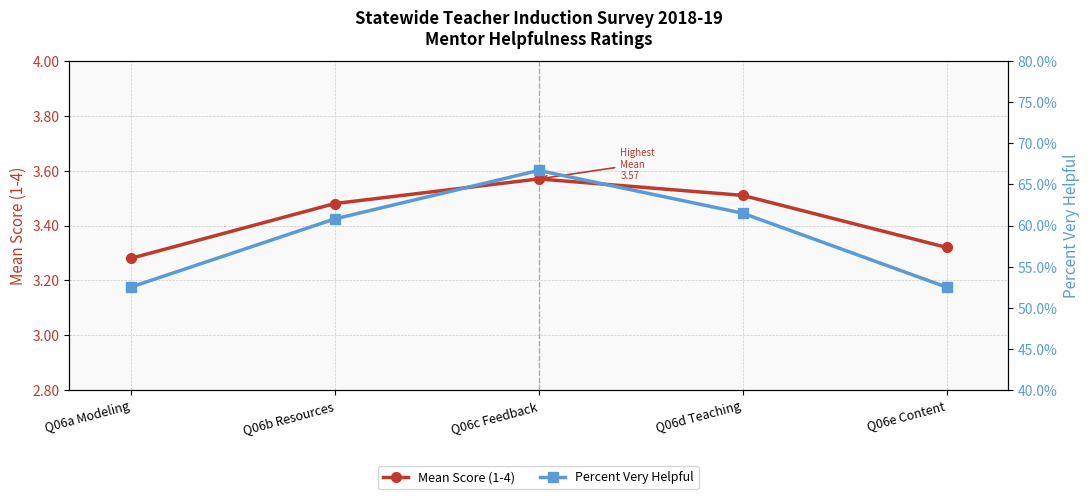

Does the chart display data point markers on the line(s)?

Yes